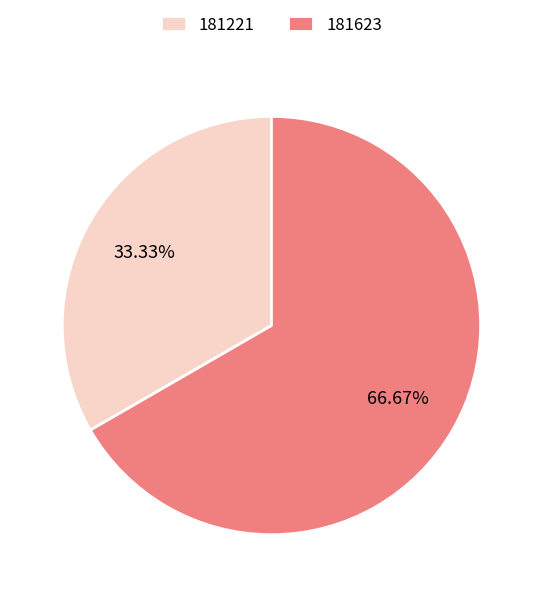

Rank the categories by value from lowest to highest.

181221, 181623